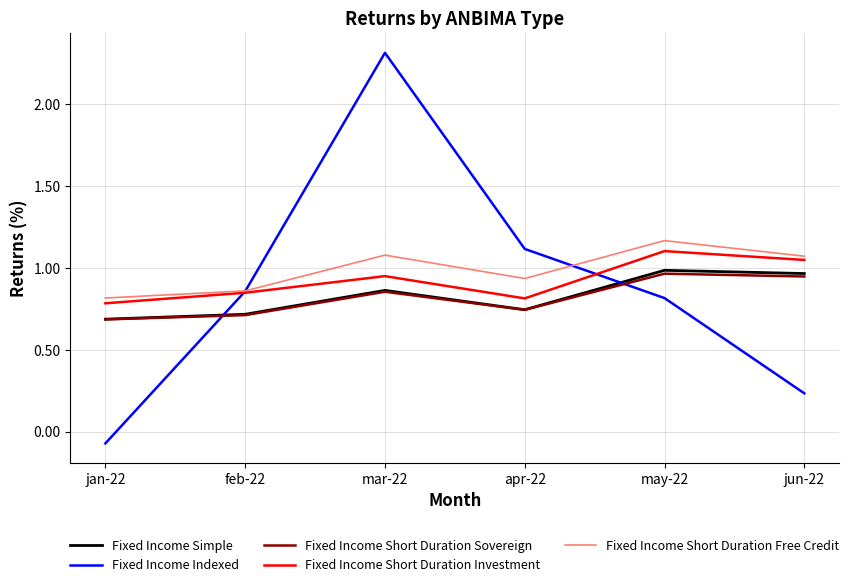

What is the sum of the Fixed Income Short Duration Investment values at feb-22 and jun-22?

1.9